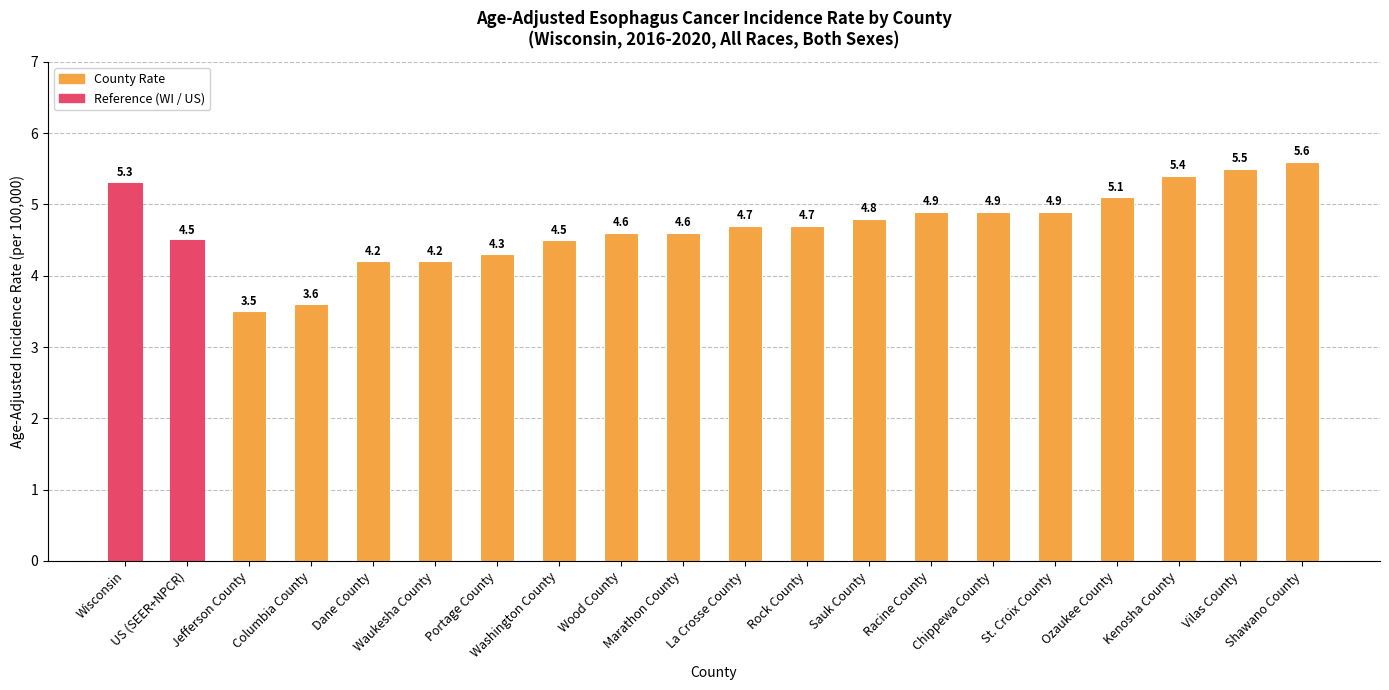

What is the greatest value displayed?

5.6